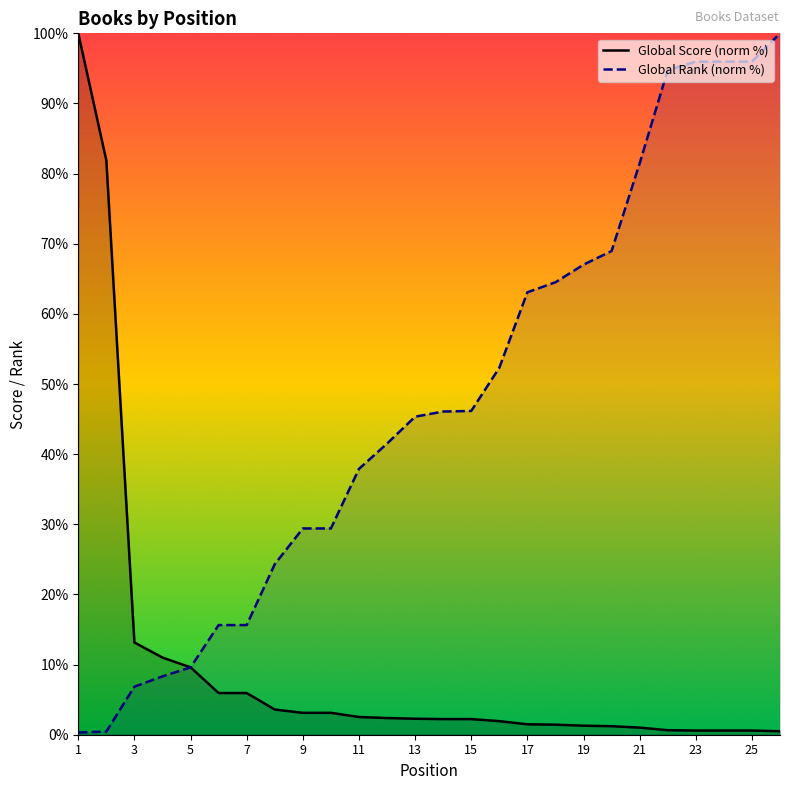

Which series has the largest total across all categories?

Global Rank (norm %)